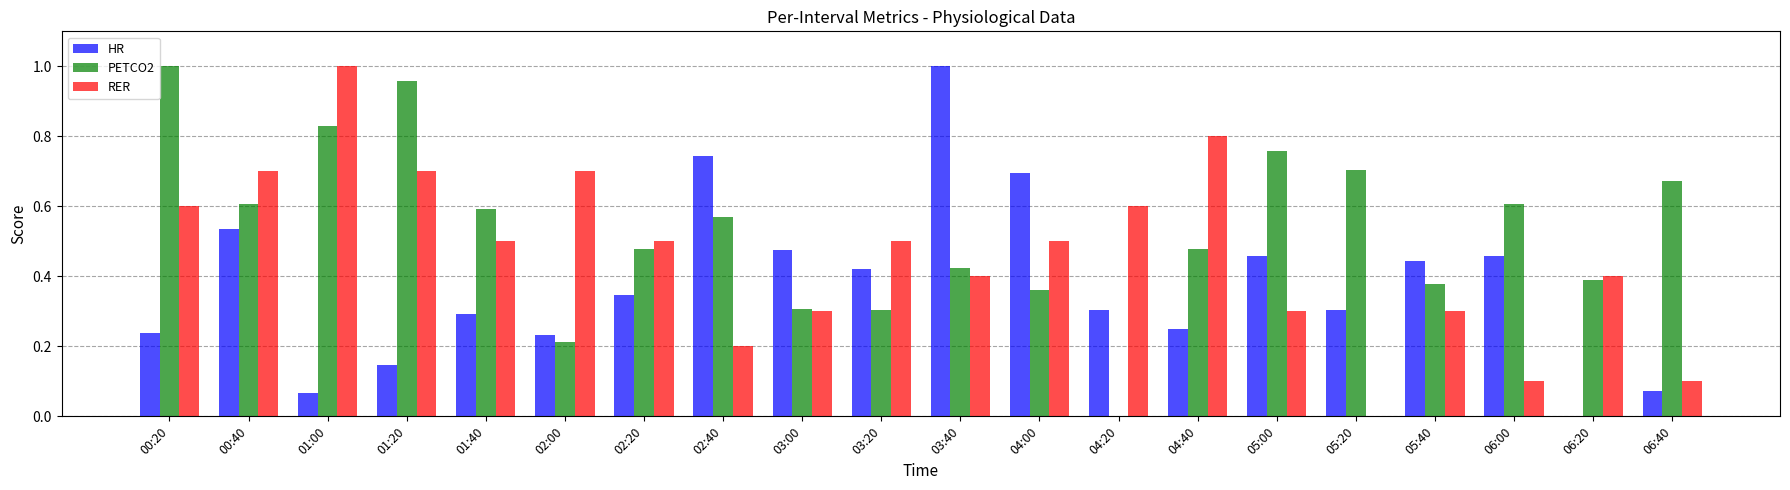

Is it true that HR equals 0.3 at 00:40?

False